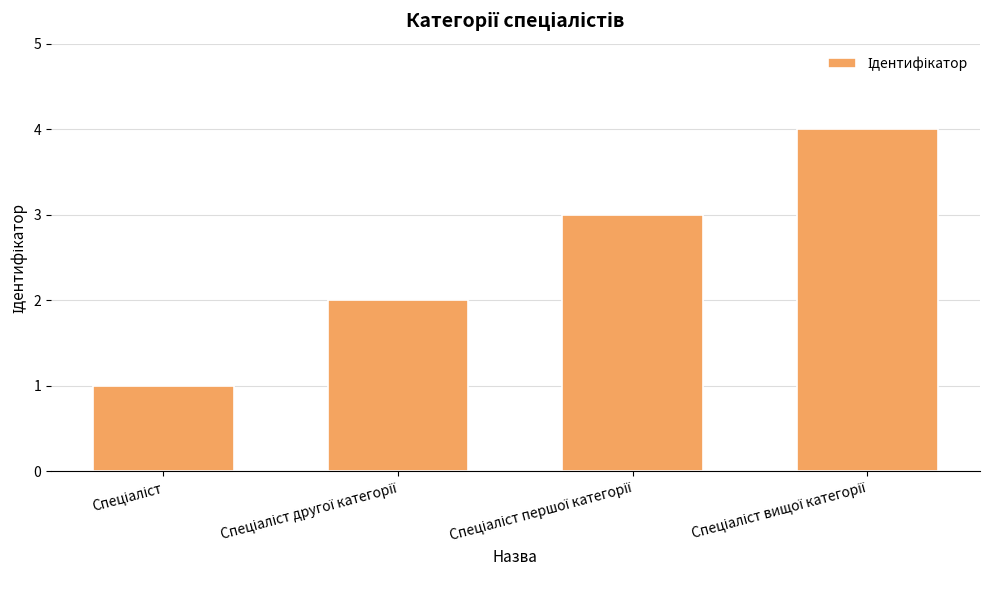

Are the bars grouped side by side (vs. stacked)?

No